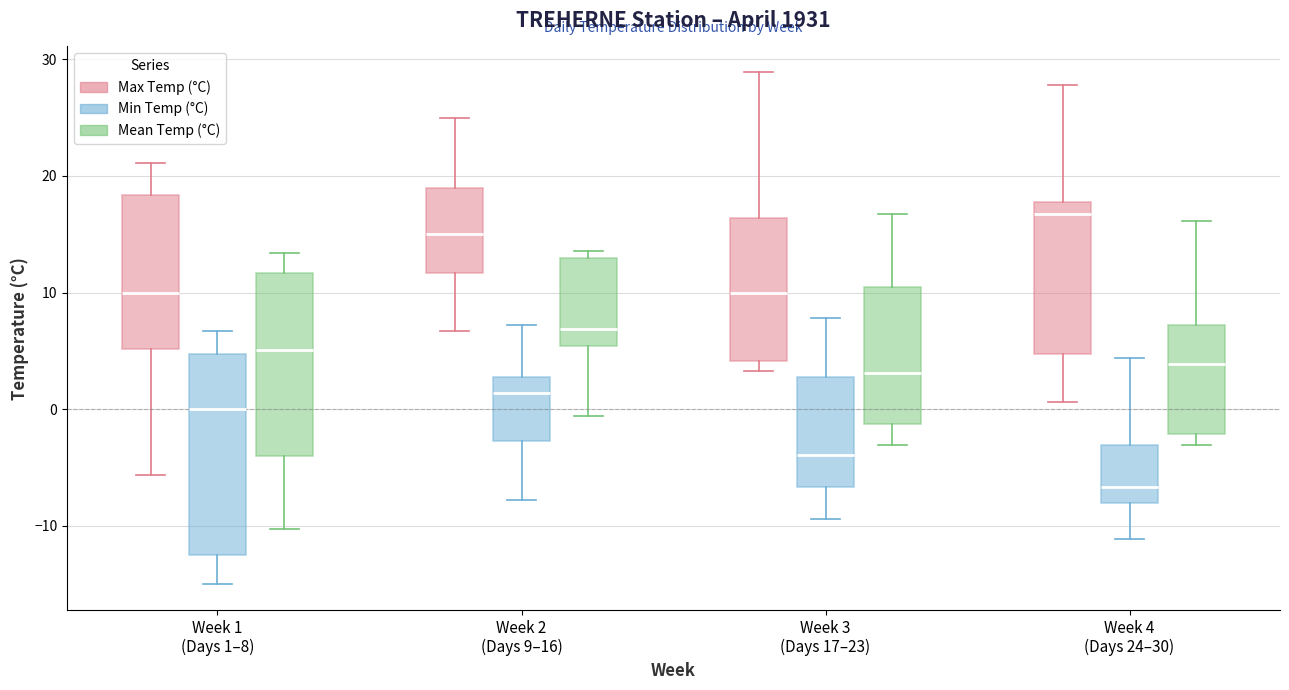

Reading left to right, transcribe this box plot: for each box, give where its median line is, the range the box spans, and where its two whiskers end, as read against the y-axis. The values are not printed on the chart, so give them approximately, as read against the axis.

Week 1 (Days 1–8) (Max Temp (°C)): median 10, box 5 to 18, whiskers -6 to 21
Week 1 (Days 1–8) (Min Temp (°C)): median 0, box -12 to 5, whiskers -15 to 7
Week 1 (Days 1–8) (Mean Temp (°C)): median 5, box -4 to 12, whiskers -10 to 13
Week 2 (Days 9–16) (Max Temp (°C)): median 15, box 12 to 19, whiskers 7 to 25
Week 2 (Days 9–16) (Min Temp (°C)): median 1, box -3 to 3, whiskers -8 to 7
Week 2 (Days 9–16) (Mean Temp (°C)): median 7, box 5 to 13, whiskers -1 to 14
Week 3 (Days 17–23) (Max Temp (°C)): median 10, box 4 to 16, whiskers 3 to 29
Week 3 (Days 17–23) (Min Temp (°C)): median -4, box -7 to 3, whiskers -9 to 8
Week 3 (Days 17–23) (Mean Temp (°C)): median 3, box -1 to 10, whiskers -3 to 17
Week 4 (Days 24–30) (Max Temp (°C)): median 17, box 5 to 18, whiskers 1 to 28
Week 4 (Days 24–30) (Min Temp (°C)): median -7, box -8 to -3, whiskers -11 to 4
Week 4 (Days 24–30) (Mean Temp (°C)): median 4, box -2 to 7, whiskers -3 to 16